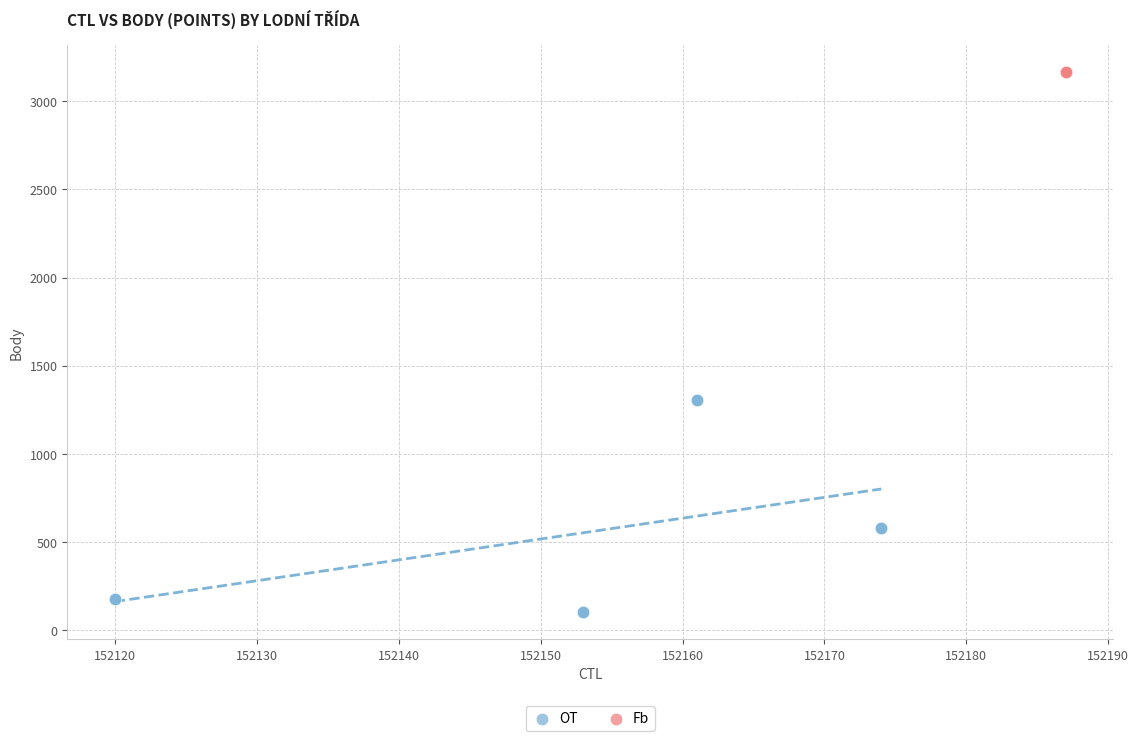

Which series contains the lowest Y value?

OT